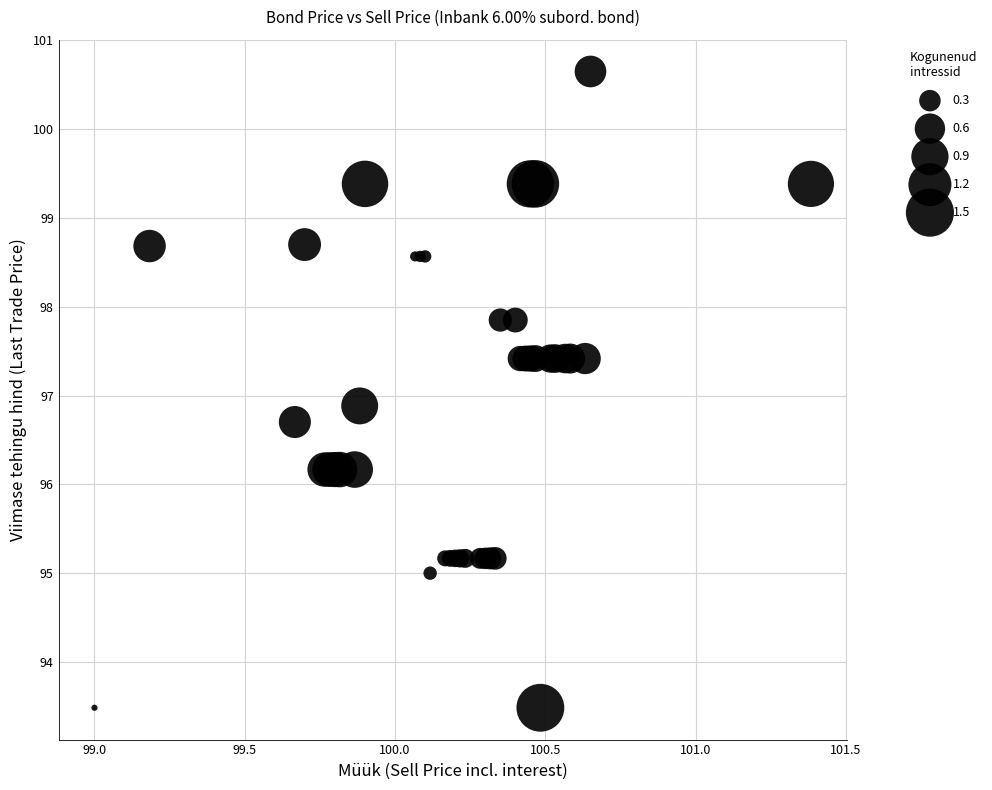

What Y value in the scatter plot is closest to 97?

96.9